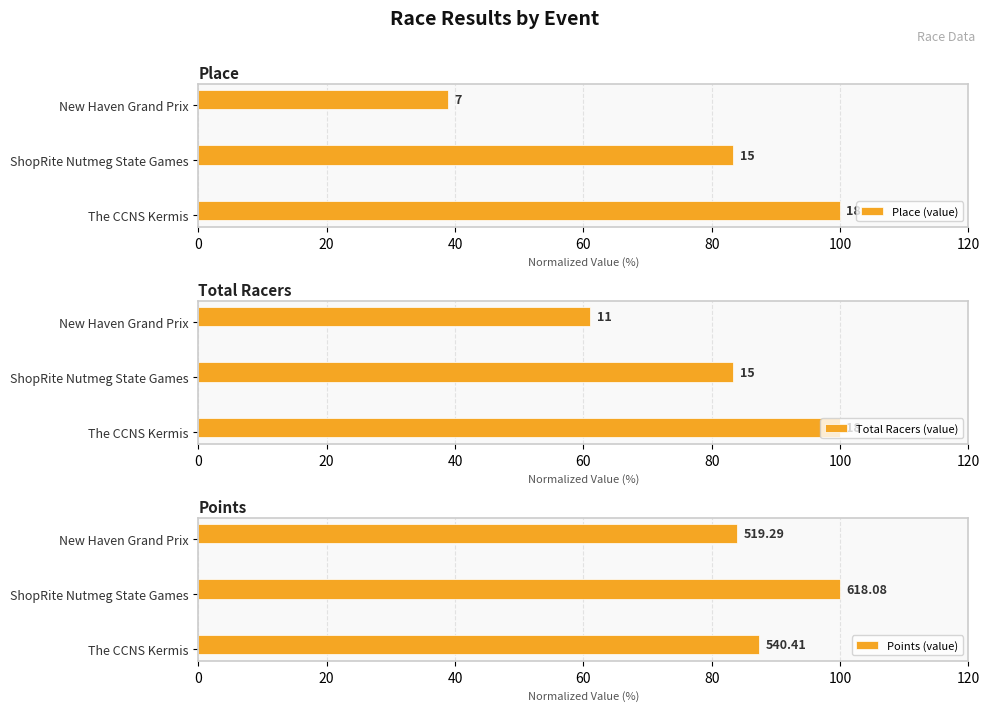

How many bars are there in each group?

3